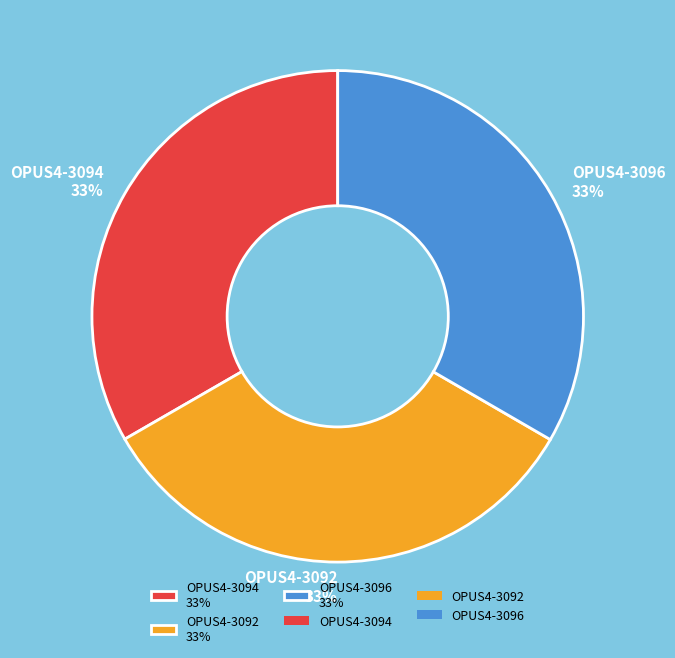

Approximately how many times larger is the value at OPUS4-3096 compared to OPUS4-3092?

1.0